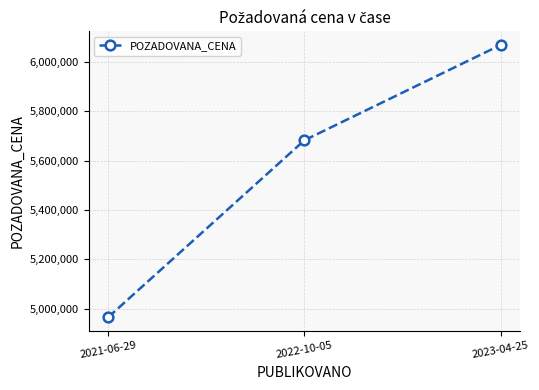

How many values are below 5682230?

1